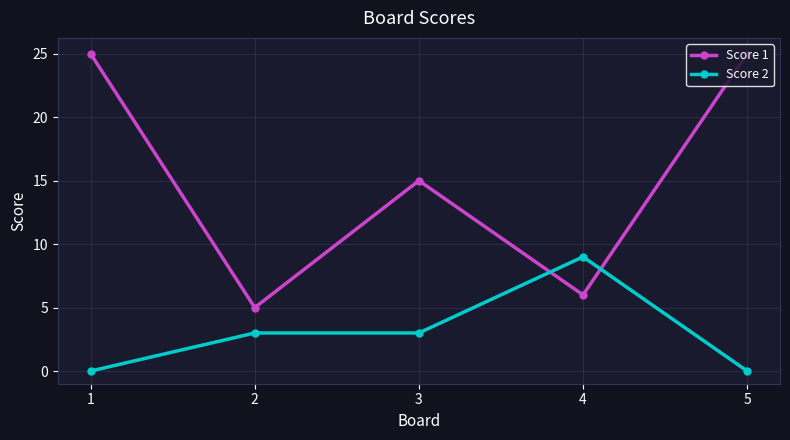

What is the total value across all series at 2?

8